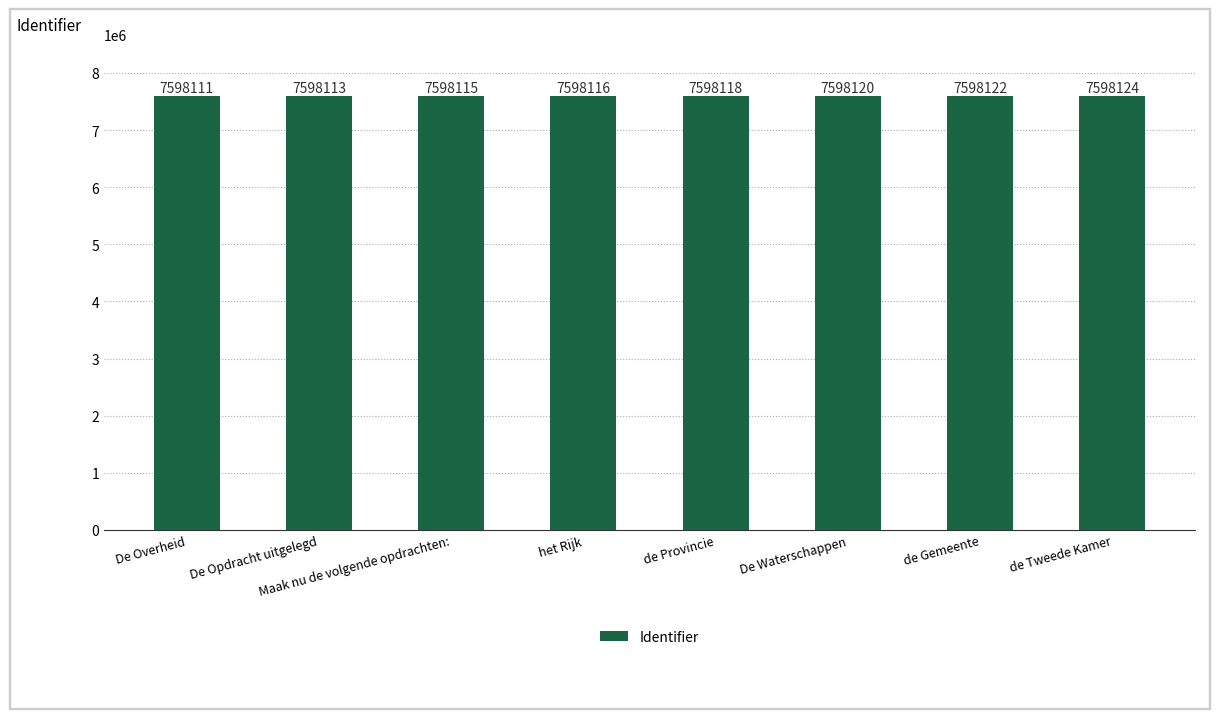

What position from the left is de Tweede Kamer?

8